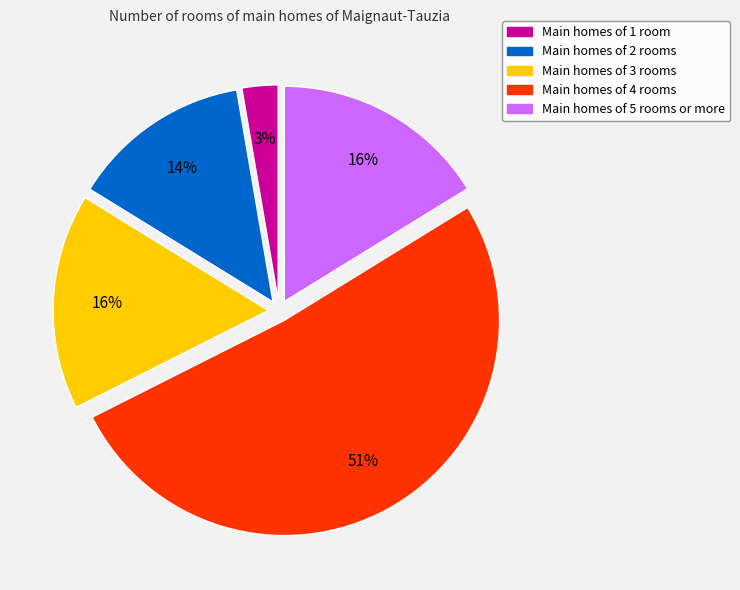

Is there any slice that represents more than half of the pie?

Yes